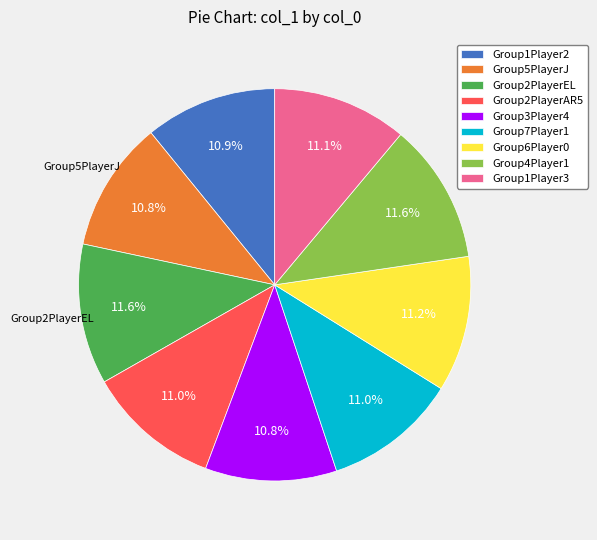

Is it true that Group4Player1 is 6% of the pie?

False